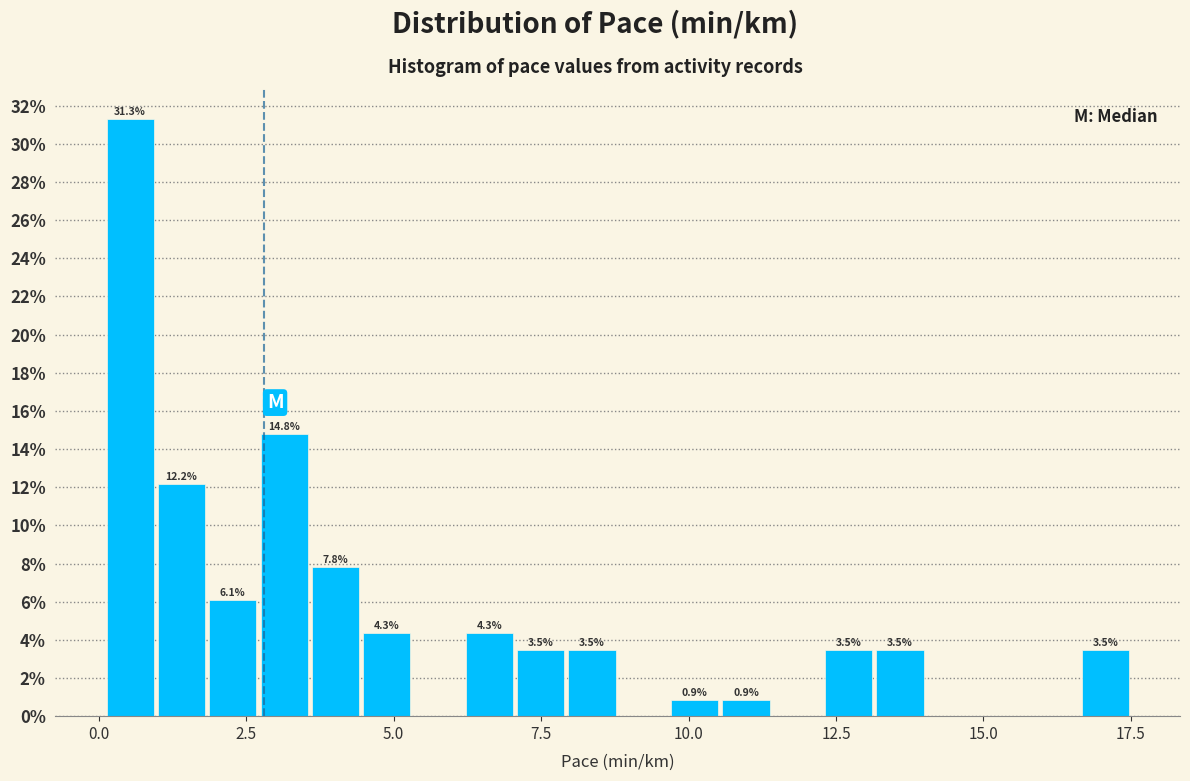

Around what value on the x-axis is the tallest bar? Give the approximate position of its centre, as read against the axis.

0.5